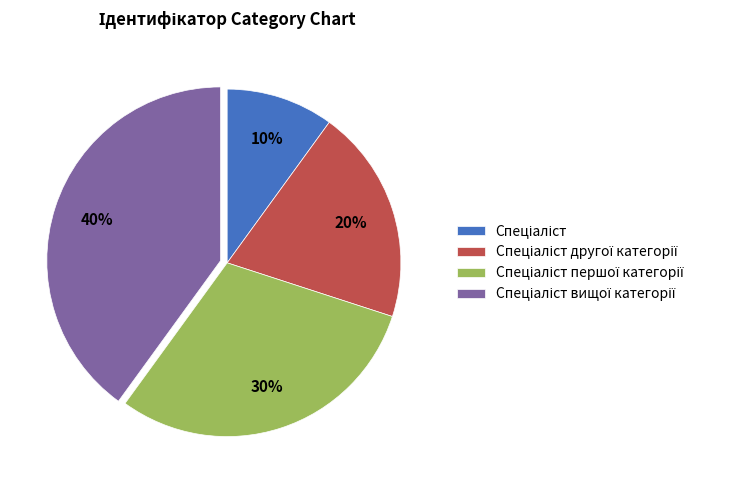

To the nearest percent, what is the average slice percentage?

25%